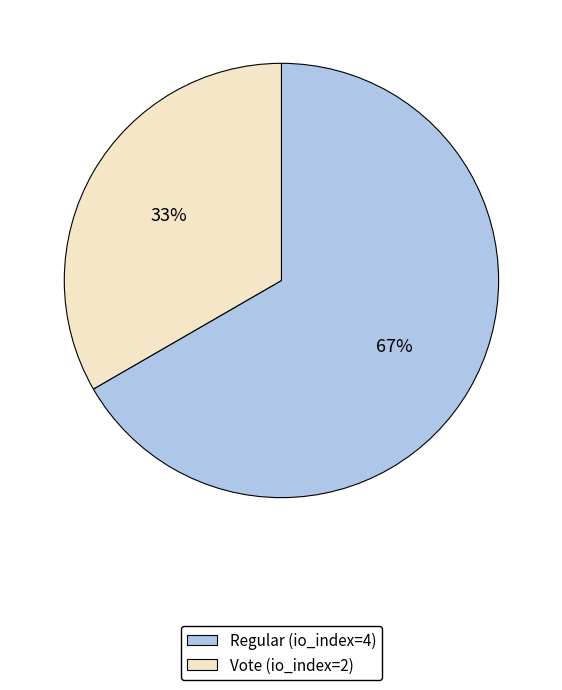

The Vote (io_index=2) slice represents 33% of the pie. True or false?

True